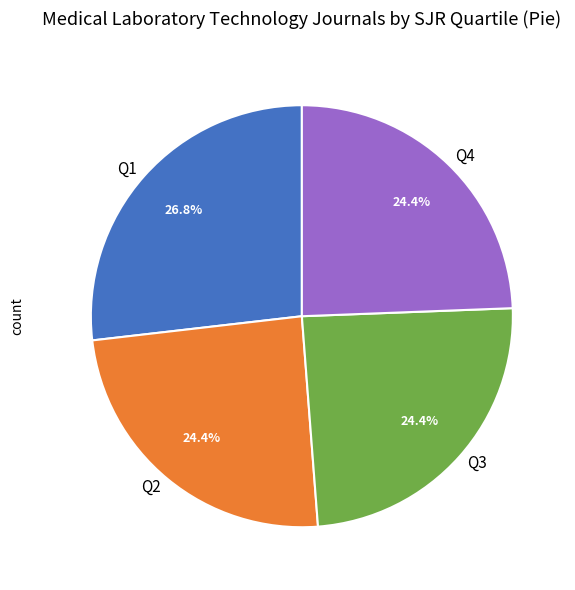

What percentage is the Q1 slice, to the nearest percent?

27%